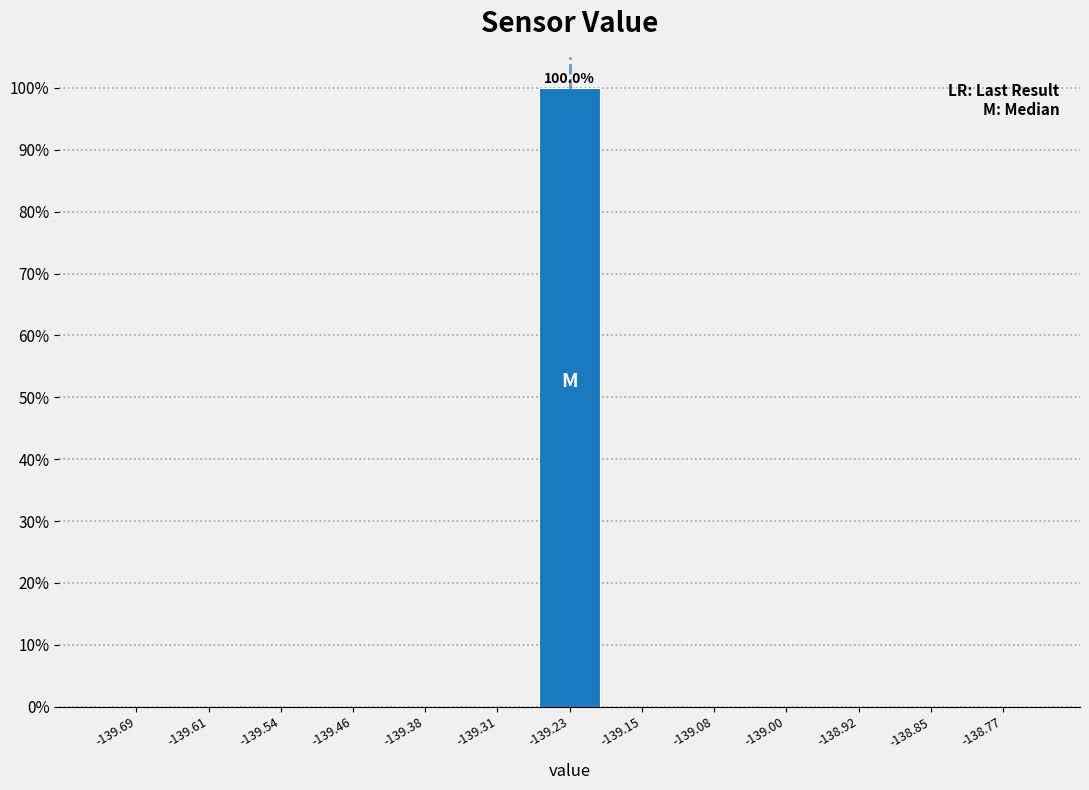

Over which range of the x-axis is the bar tallest?

-139.27 to -139.19